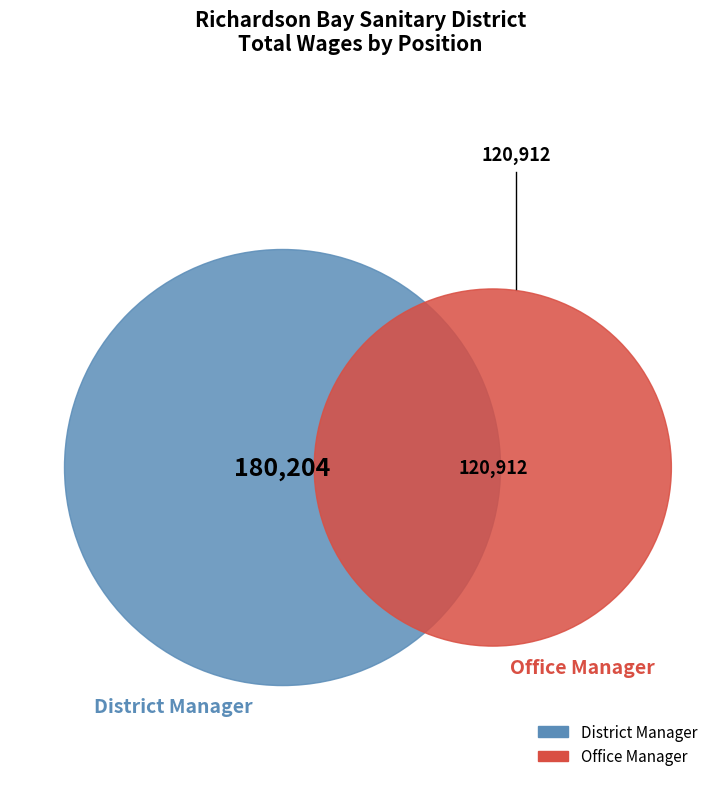

Rank the categories by value from highest to lowest.

District Manager, Office Manager